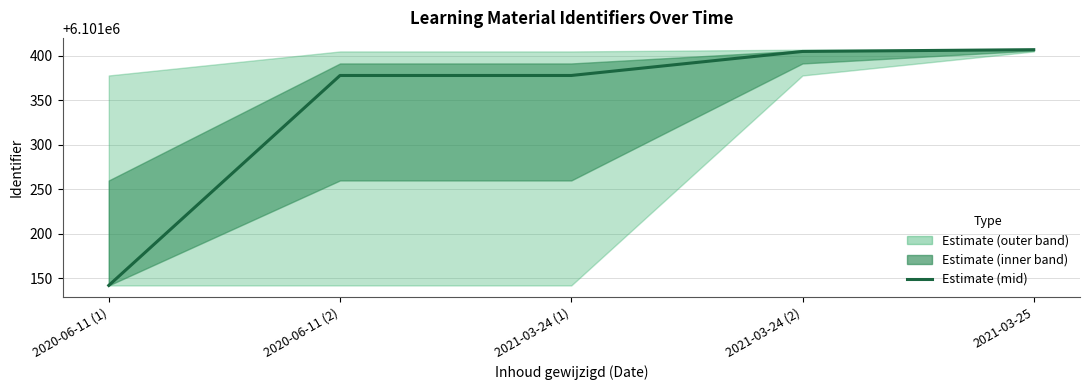

Rank the categories by value from lowest to highest.

2020-06-11 (1), 2020-06-11 (2), 2021-03-24 (1), 2021-03-24 (2), 2021-03-25